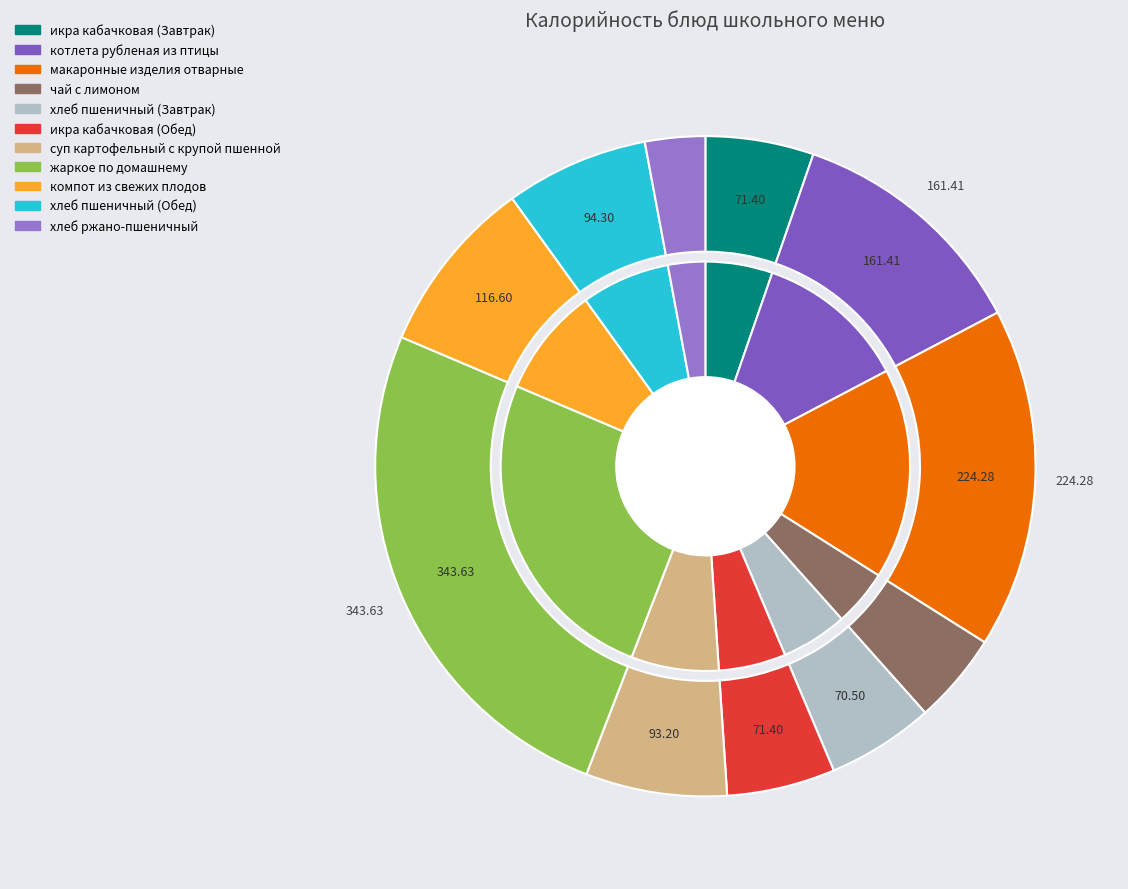

Does суп картофельный с крупой пшенной represent more than half of the total?

No